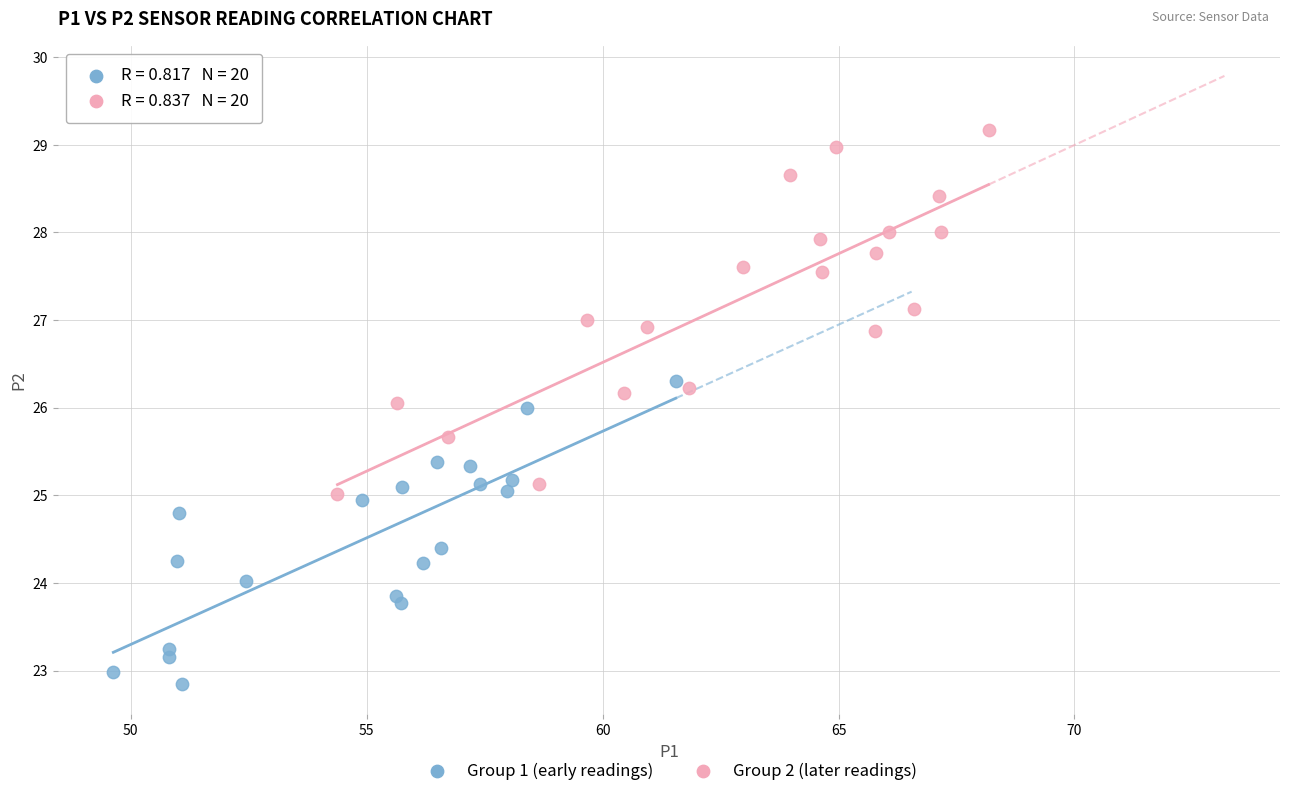

Which series has the widest spread of Y values?

Group 2 (later readings)